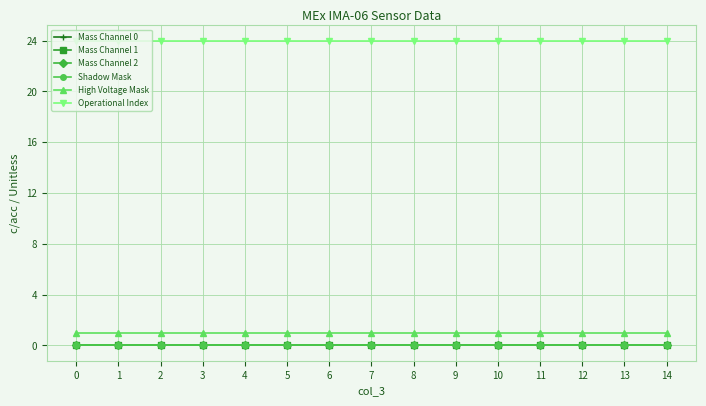

Is it true that Mass Channel 0 equals 0 at 3?

True